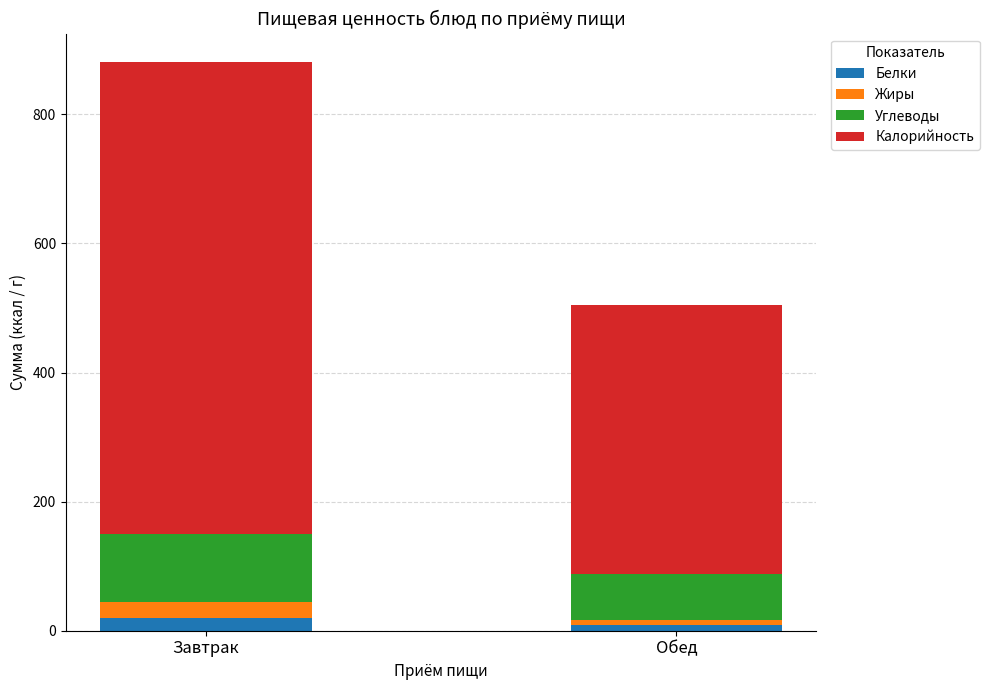

At which category is the sum across all series the highest?

Завтрак